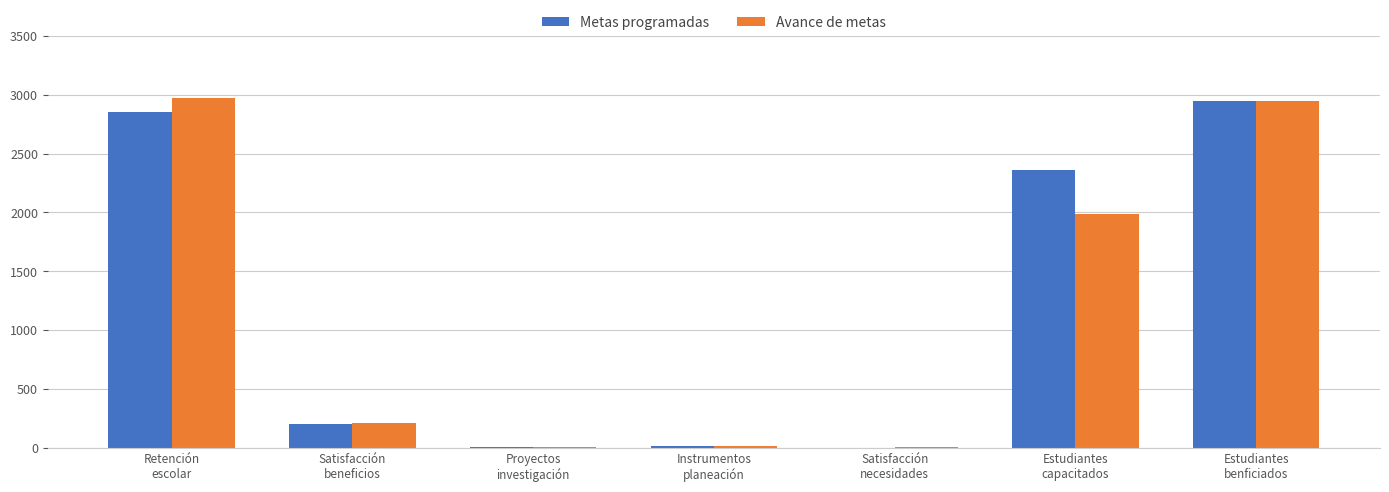

What is the maximum value shown in the chart?

2971